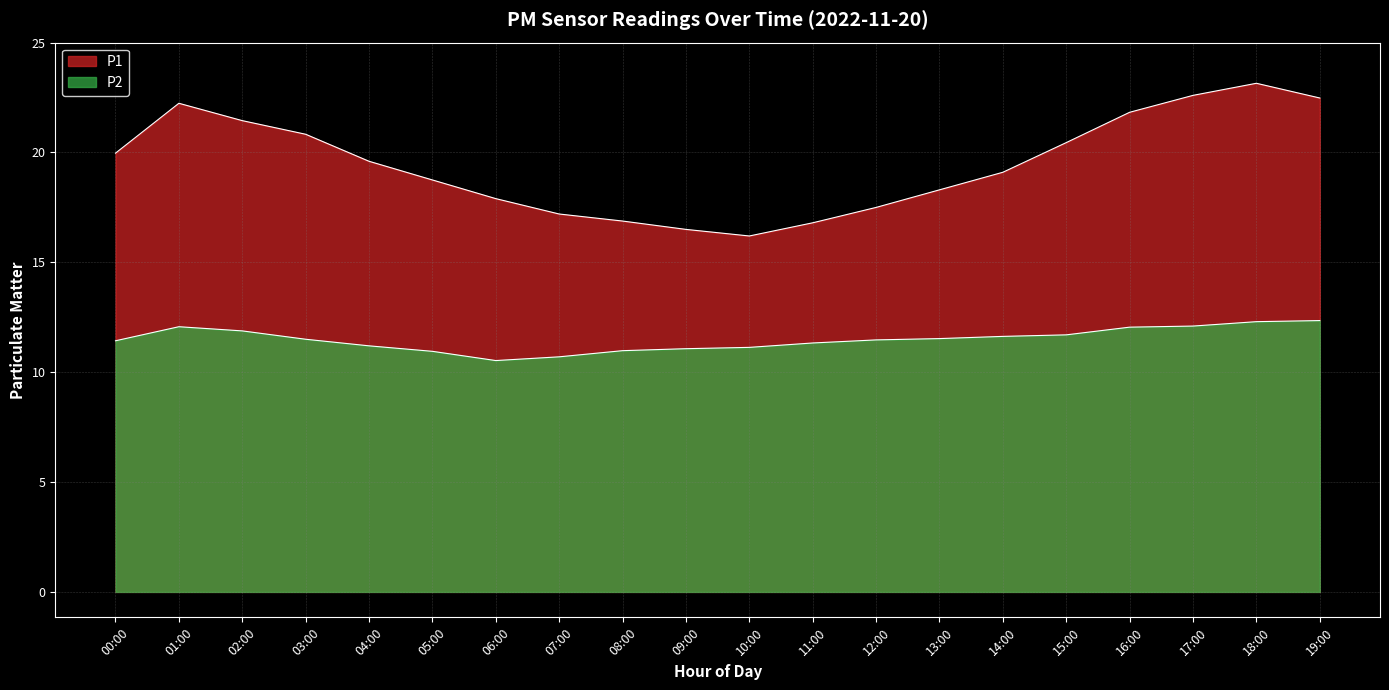

At which category does the chart reach its minimum across all series?

06:00